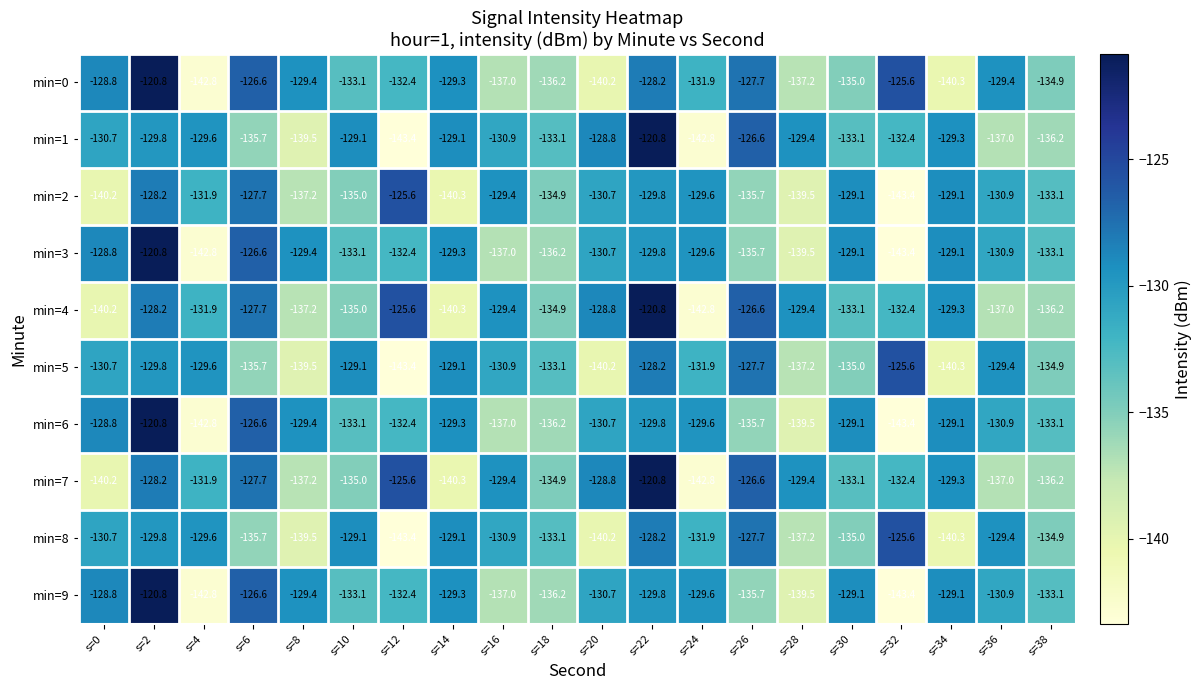

Is the value of min=7 at s=34 greater than the value of min=1 at s=10?

No